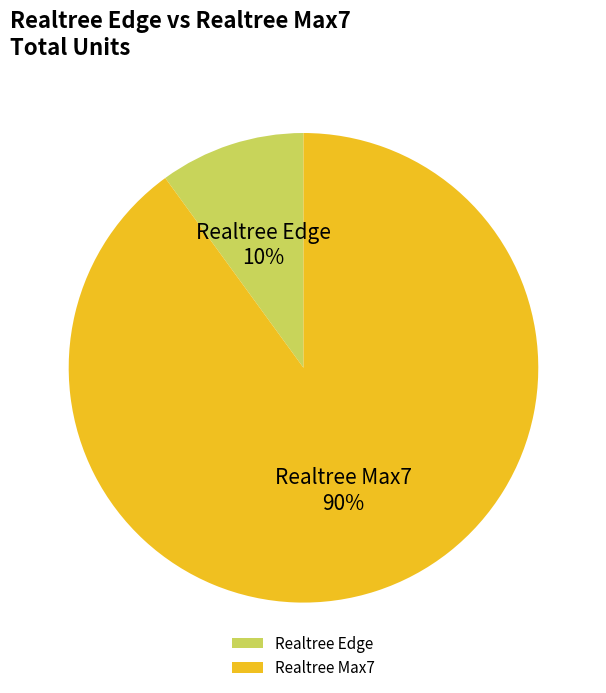

Which slice is the smallest?

Realtree Edge